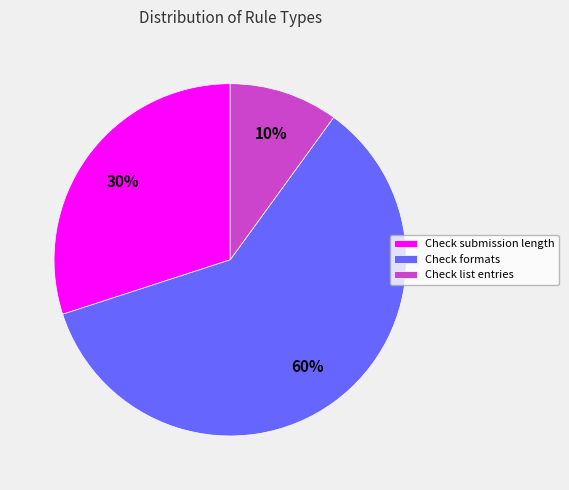

Is the sum of Check formats and Check submission length greater than half?

Yes